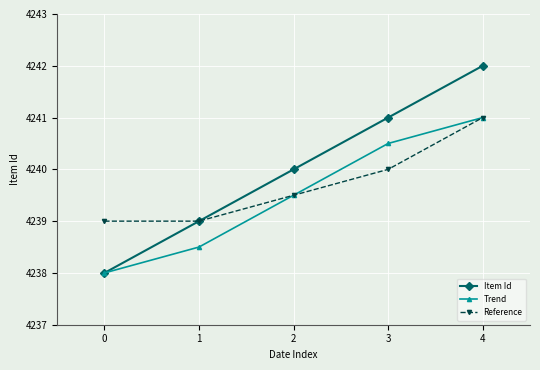

What is the maximum value for Trend?

4241.0